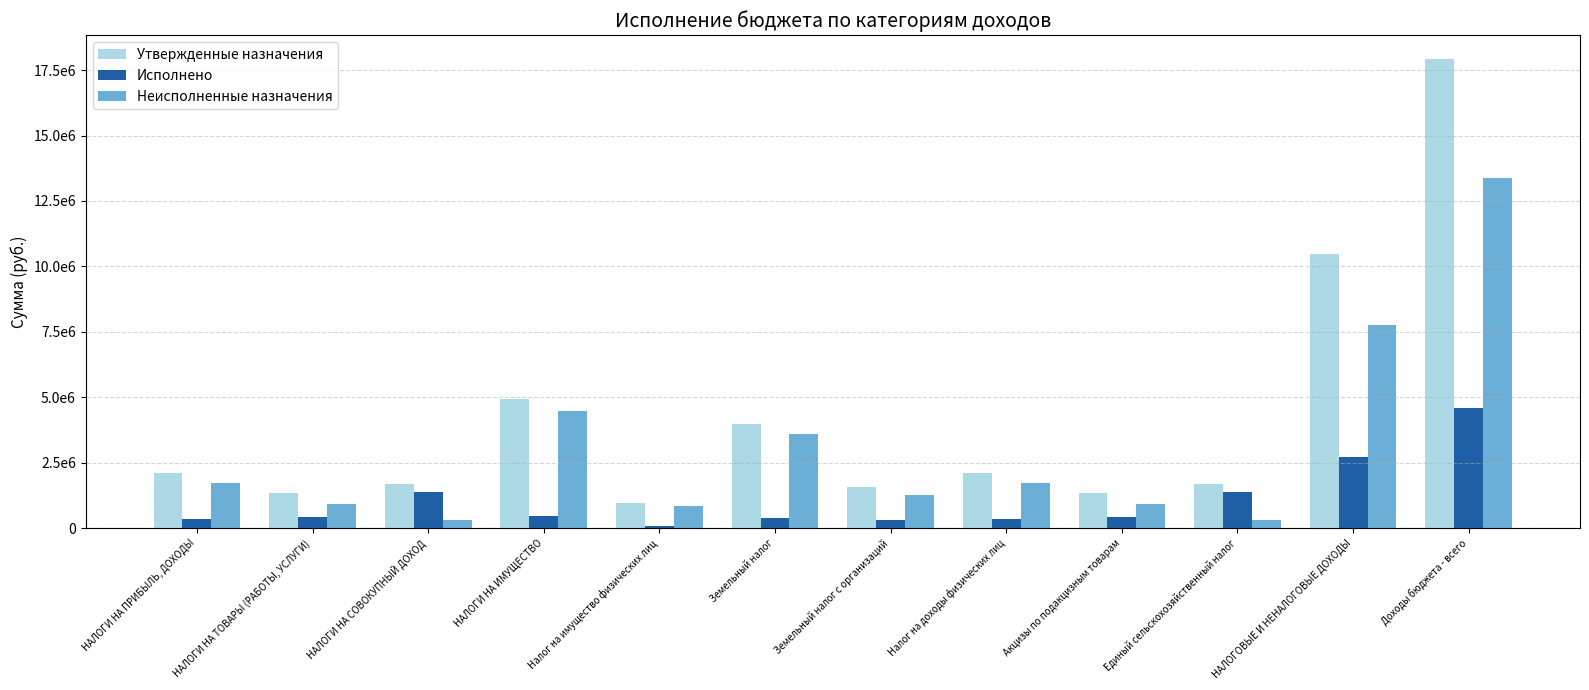

Is the value of Исполнено at НАЛОГИ НА ТОВАРЫ (РАБОТЫ, УСЛУГИ) greater than the value of Утвержденные назначения at Налог на доходы физических лиц?

No